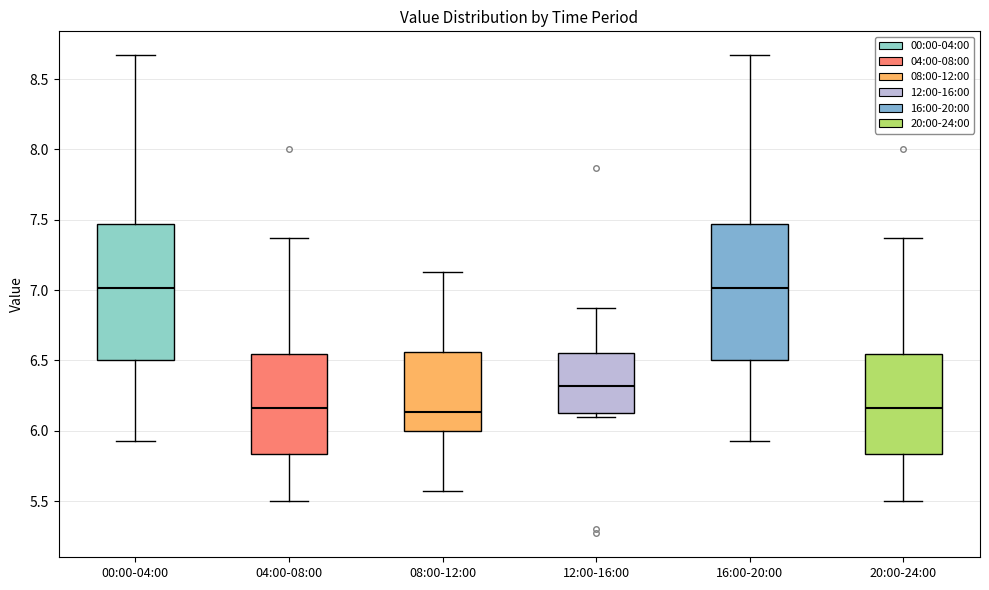

Where is the lower edge of the box for 20:00-24:00 on the y-axis? The values are not printed on the chart, so give them approximately, as read against the axis.

5.85